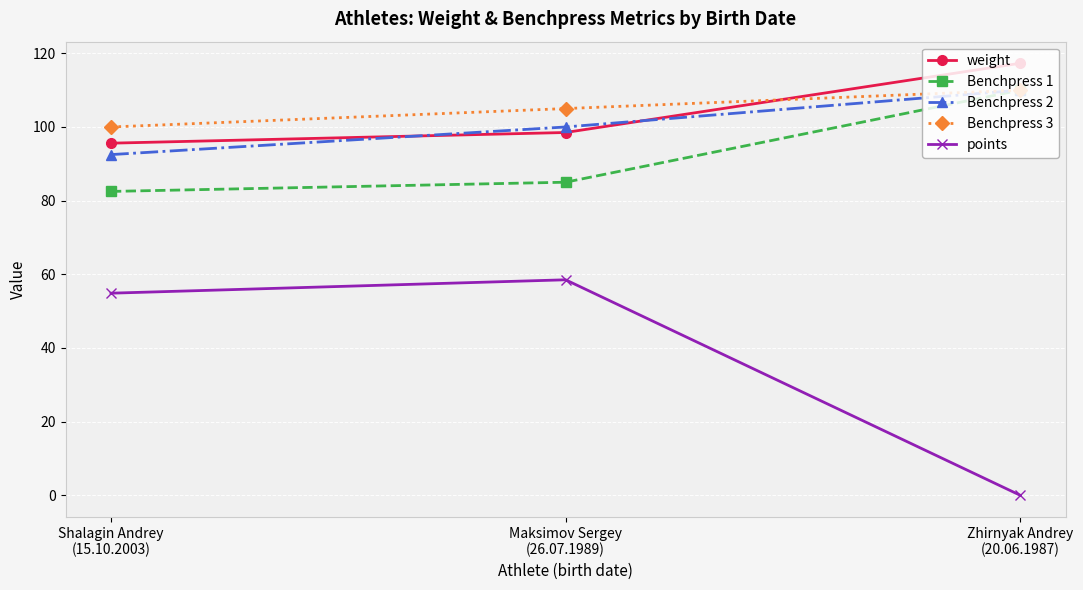

True or false: points has a value of 0.0 at Zhirnyak Andrey
(20.06.1987).

True